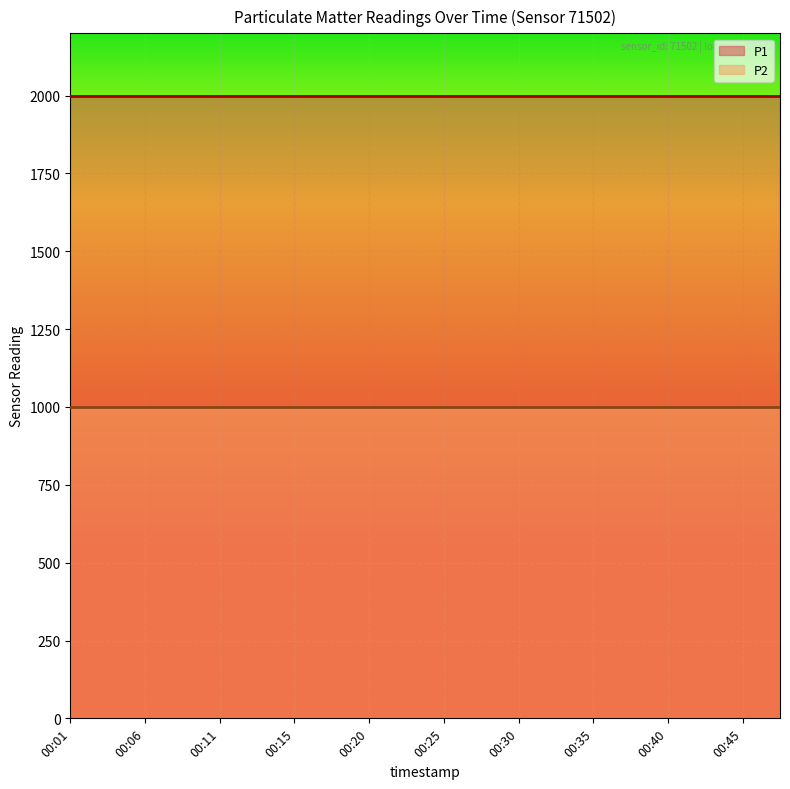

What is the maximum value for P2?

999.9